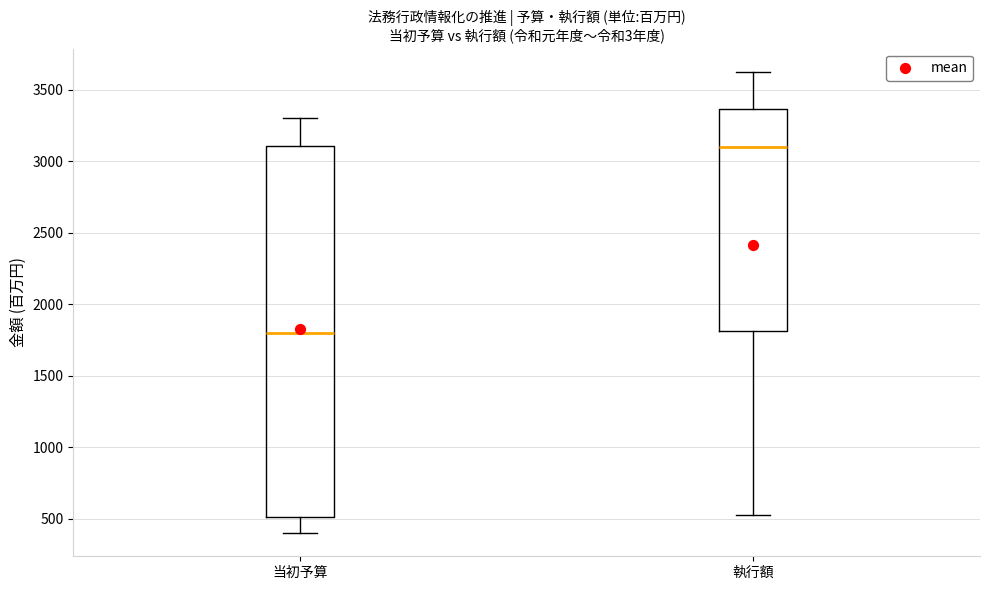

Which box is the tallest, from its lower edge to its upper edge?

当初予算